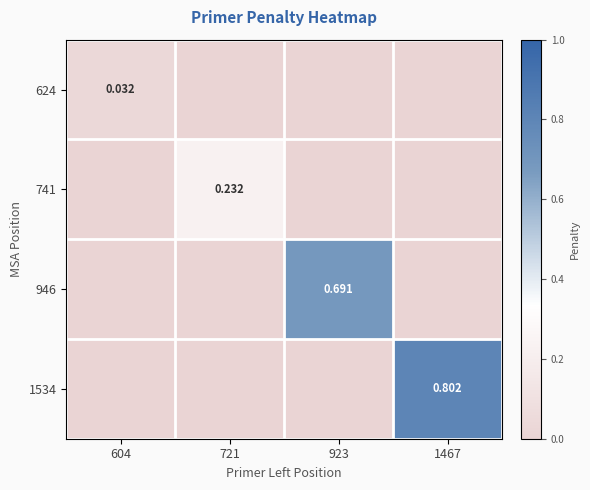

List the labels in order of 1534 value, largest first.

1467, 604, 721, 923